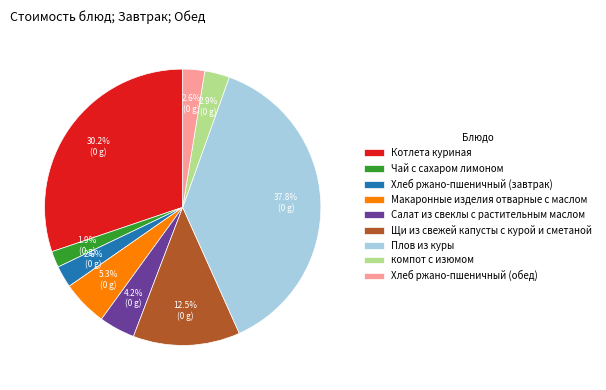

What percentage do Хлеб ржано-пшеничный (обед) and Макаронные изделия отварные с маслом together represent?

7.9%